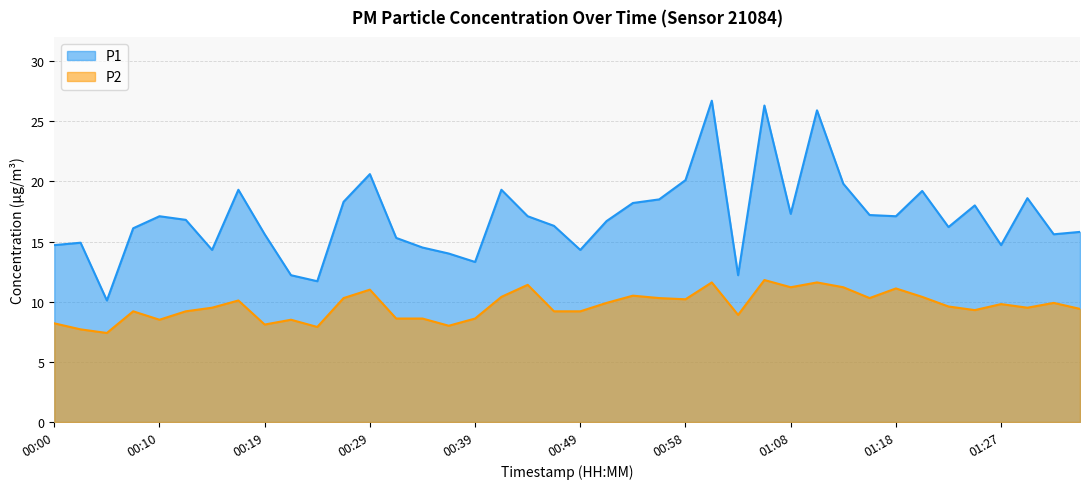

What is the difference between the P2 values at 00:07 and 00:41?

1.2